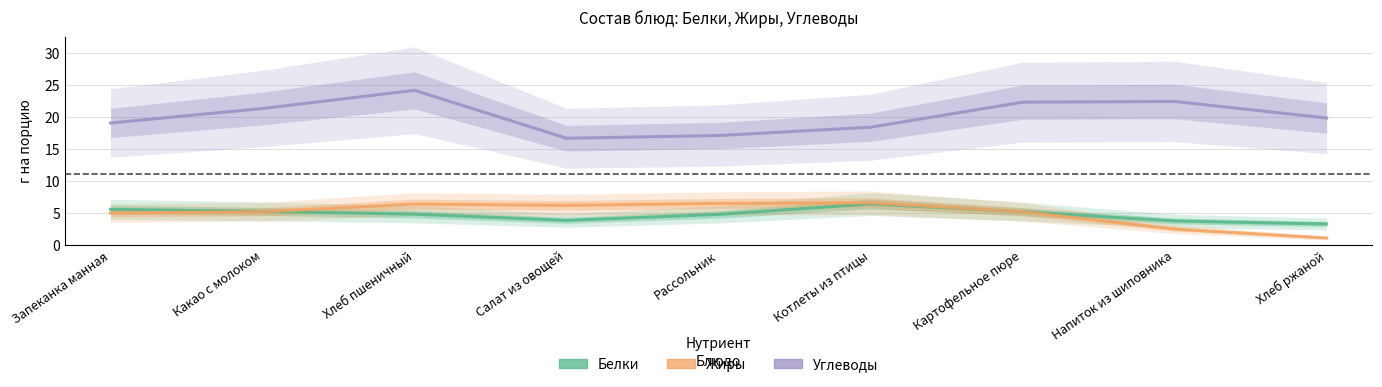

How many values in the Белки series exceed 4?

6